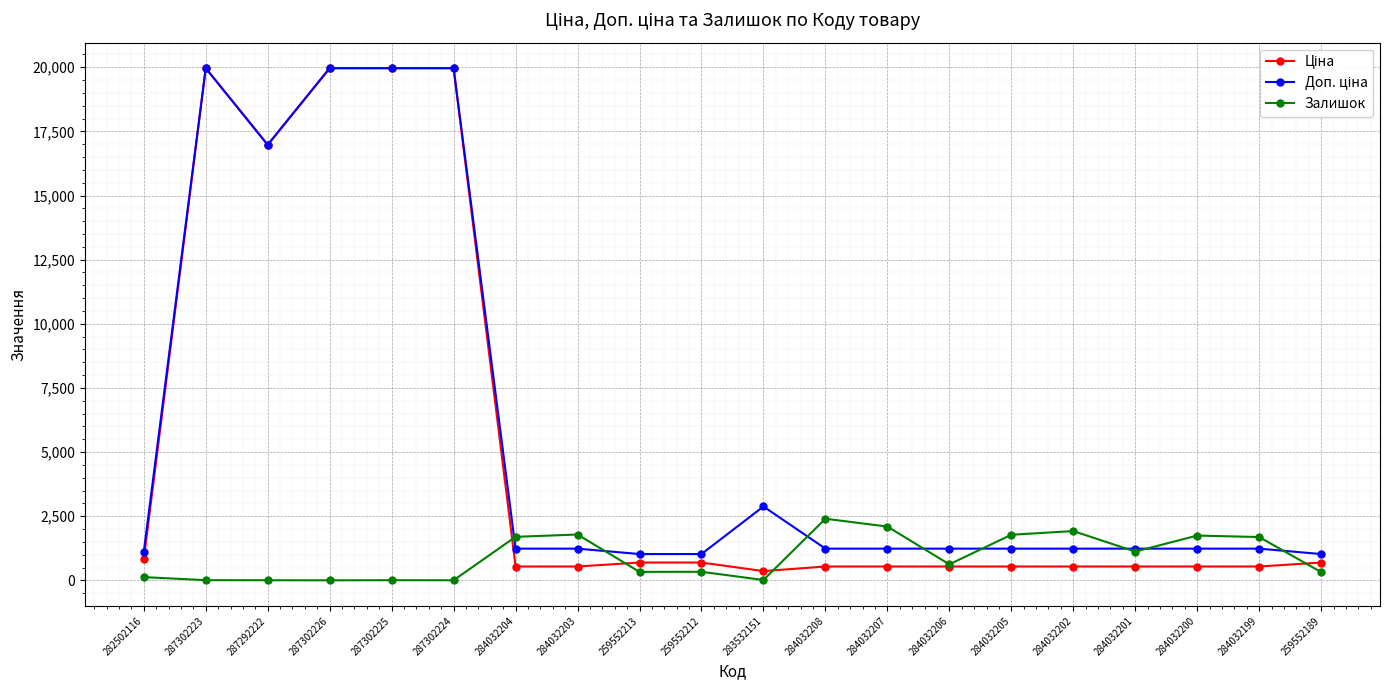

What is the label of the 16th point from the right?

287302225